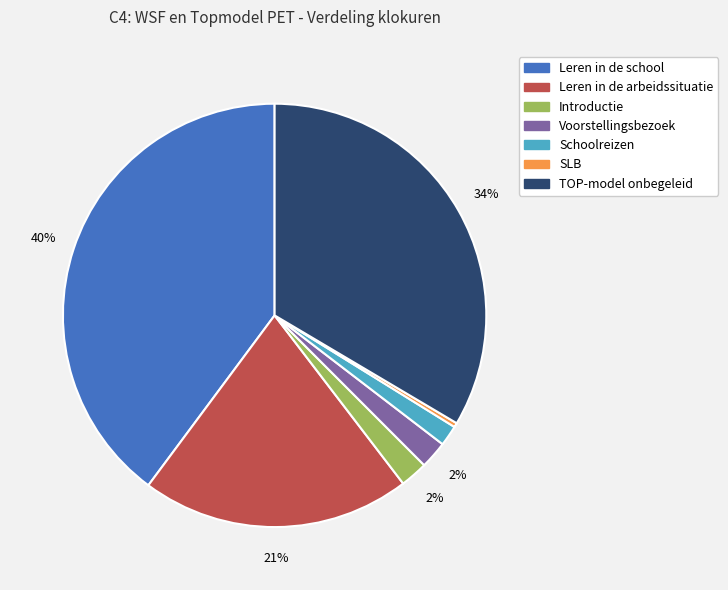

Between Leren in de school and Voorstellingsbezoek, which is larger?

Leren in de school